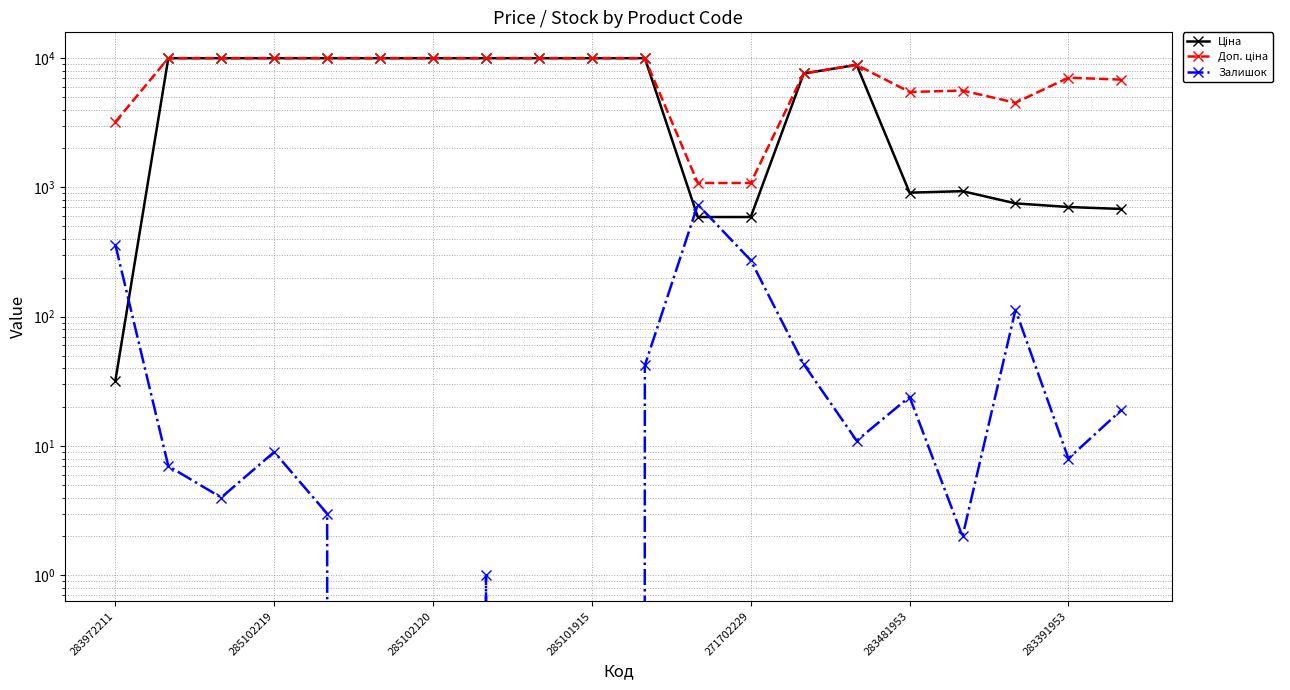

What is the average value of the Доп. ціна series?

7550.8